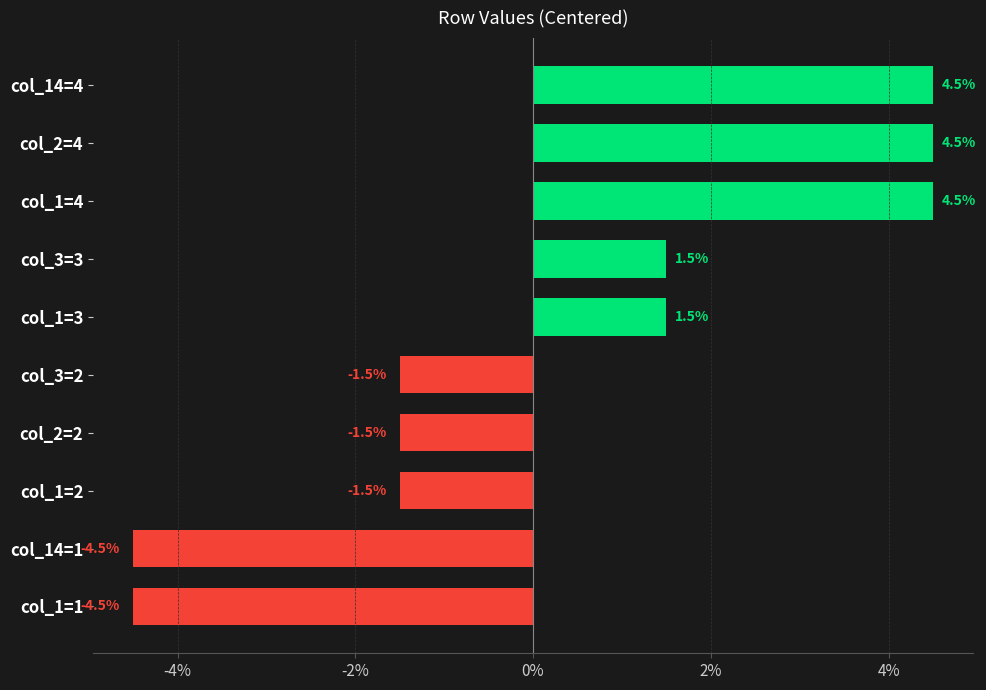

How many distinct data groups are displayed?

1